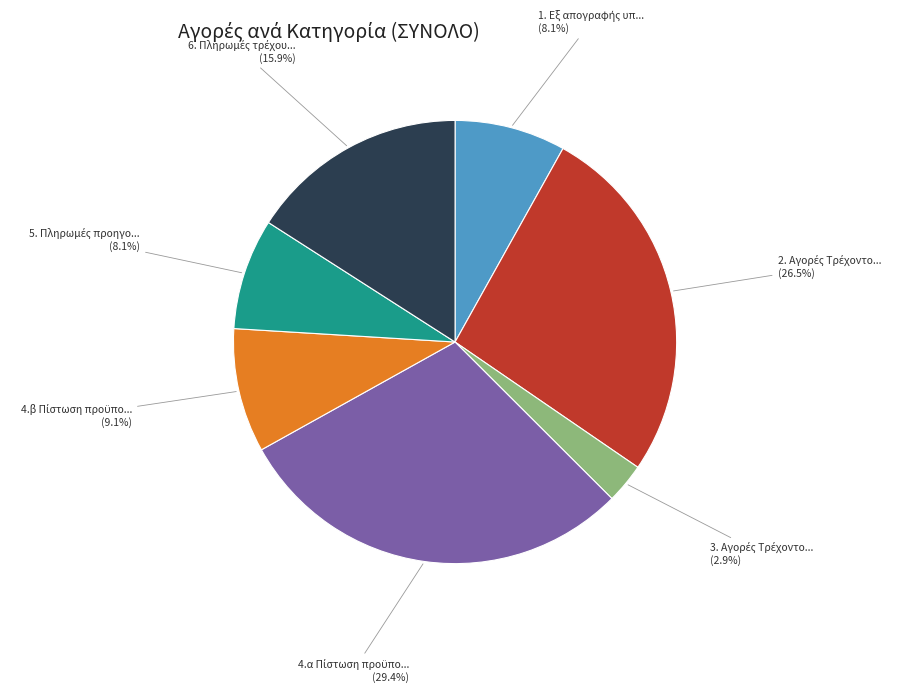

Does any single category account for the majority?

No